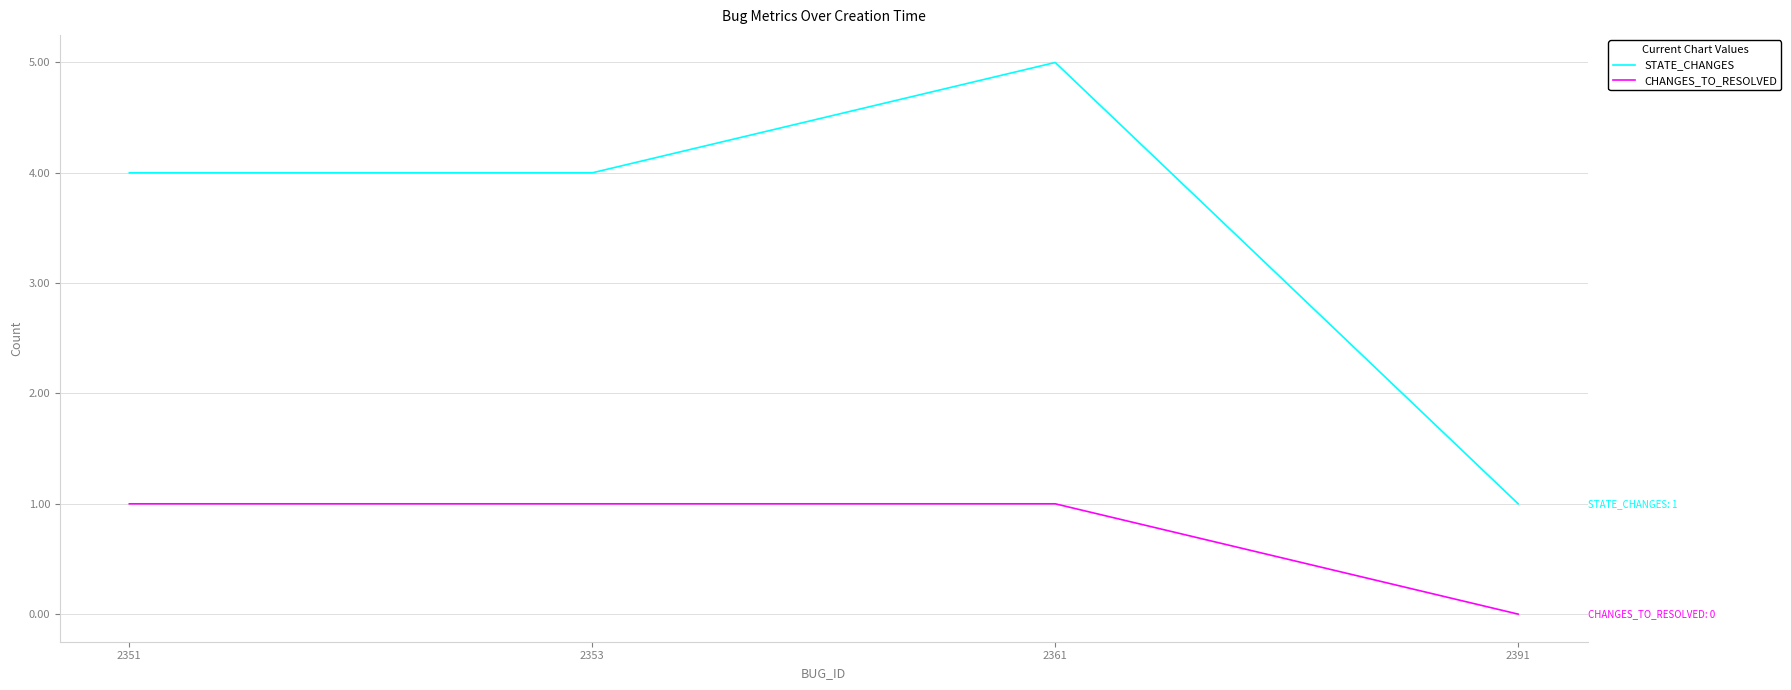

Which series changed the most between 2351 and 2361?

STATE_CHANGES